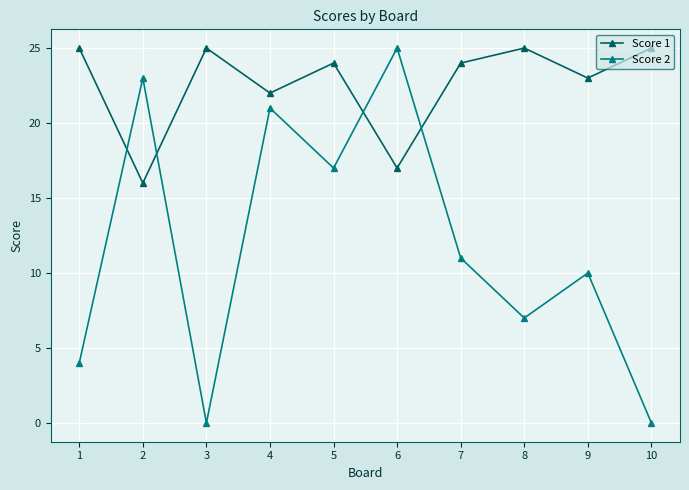

Is the value of Score 1 at 10 greater than the value of Score 2 at 4?

Yes